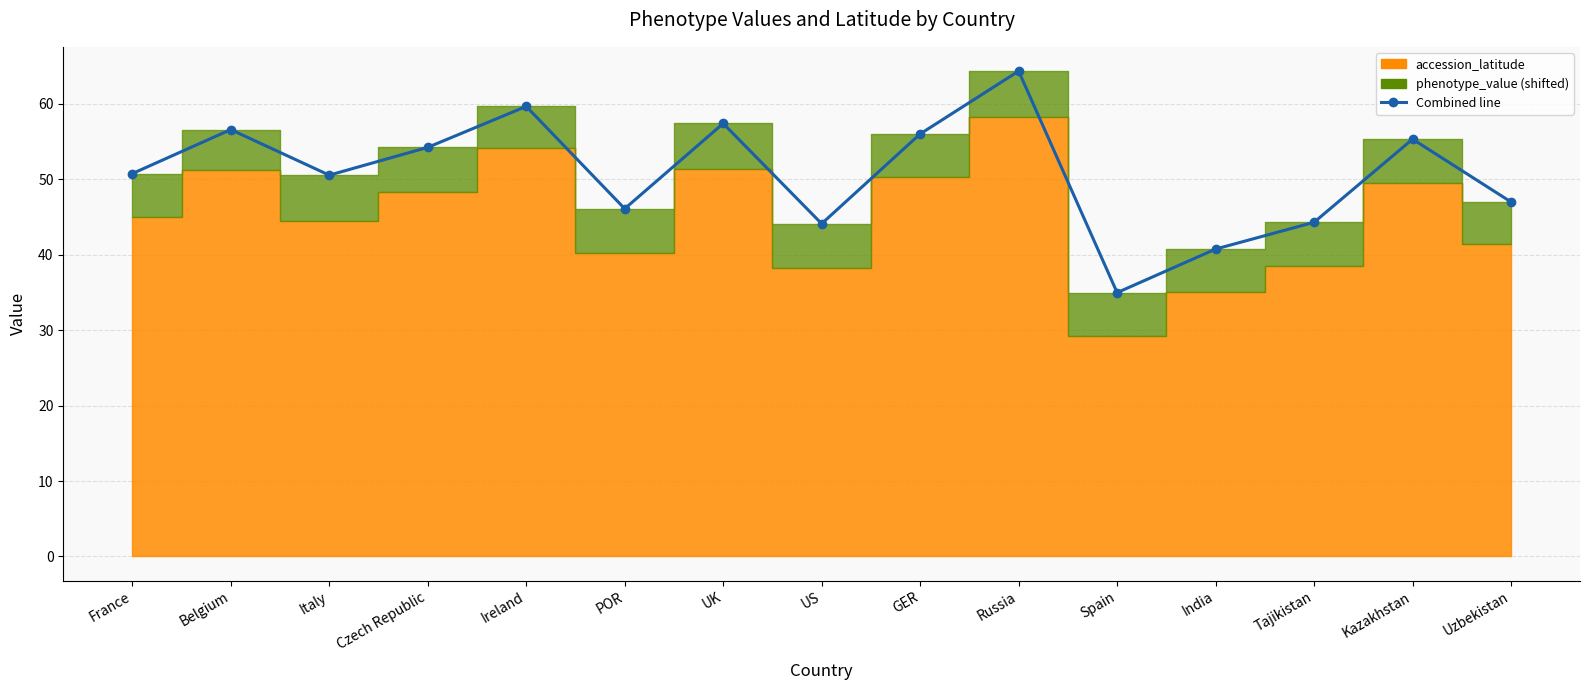

How many lines are shown in the chart?

1